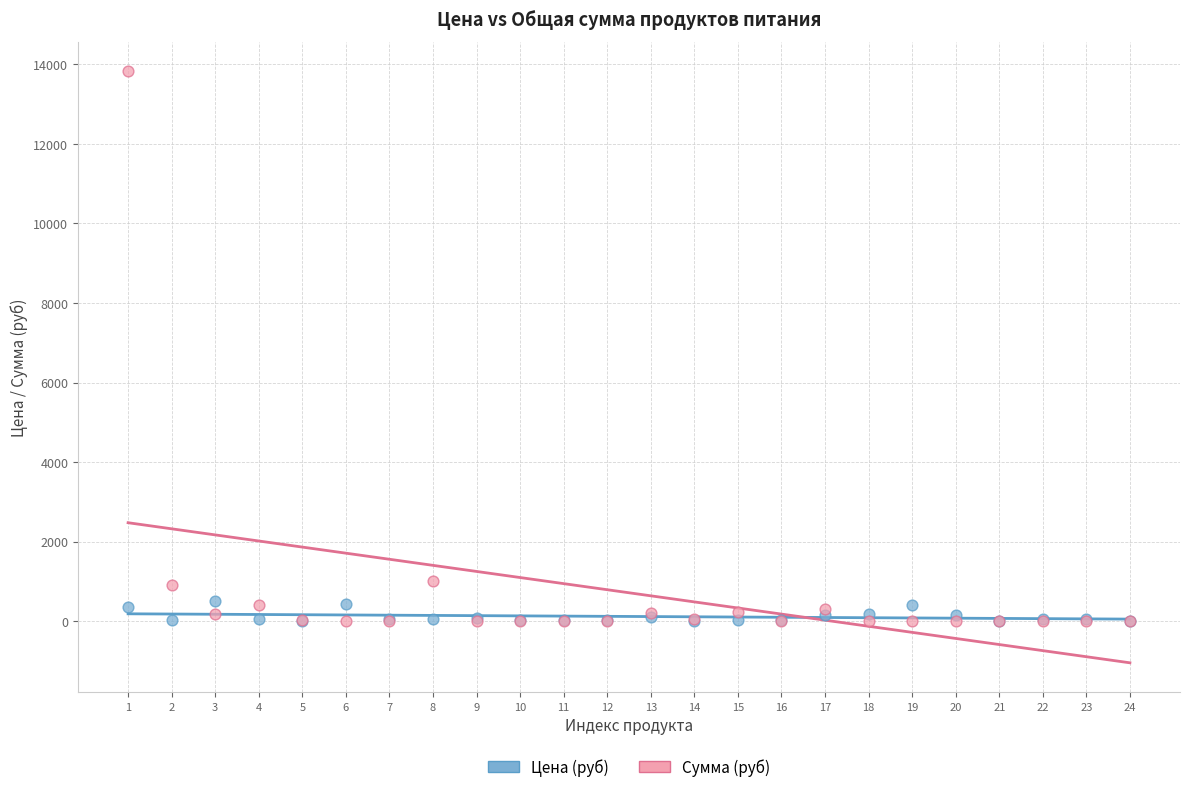

What are all the series names shown in the legend?

Цена (руб), Сумма (руб)